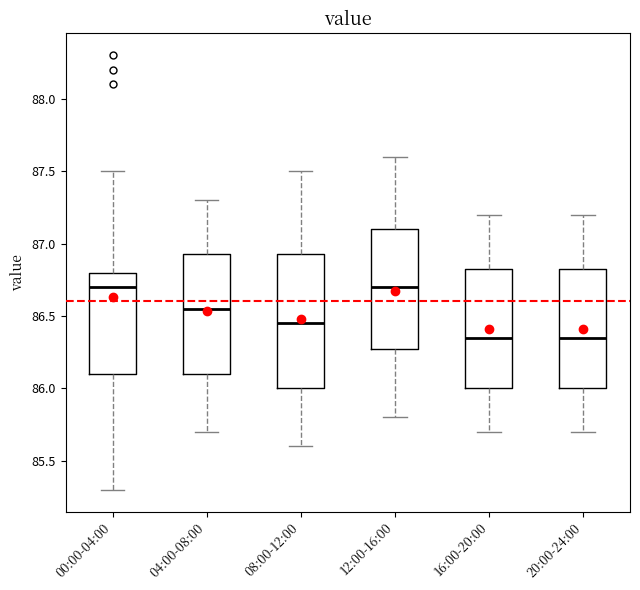

Which box is the tallest, from its lower edge to its upper edge?

08:00-12:00